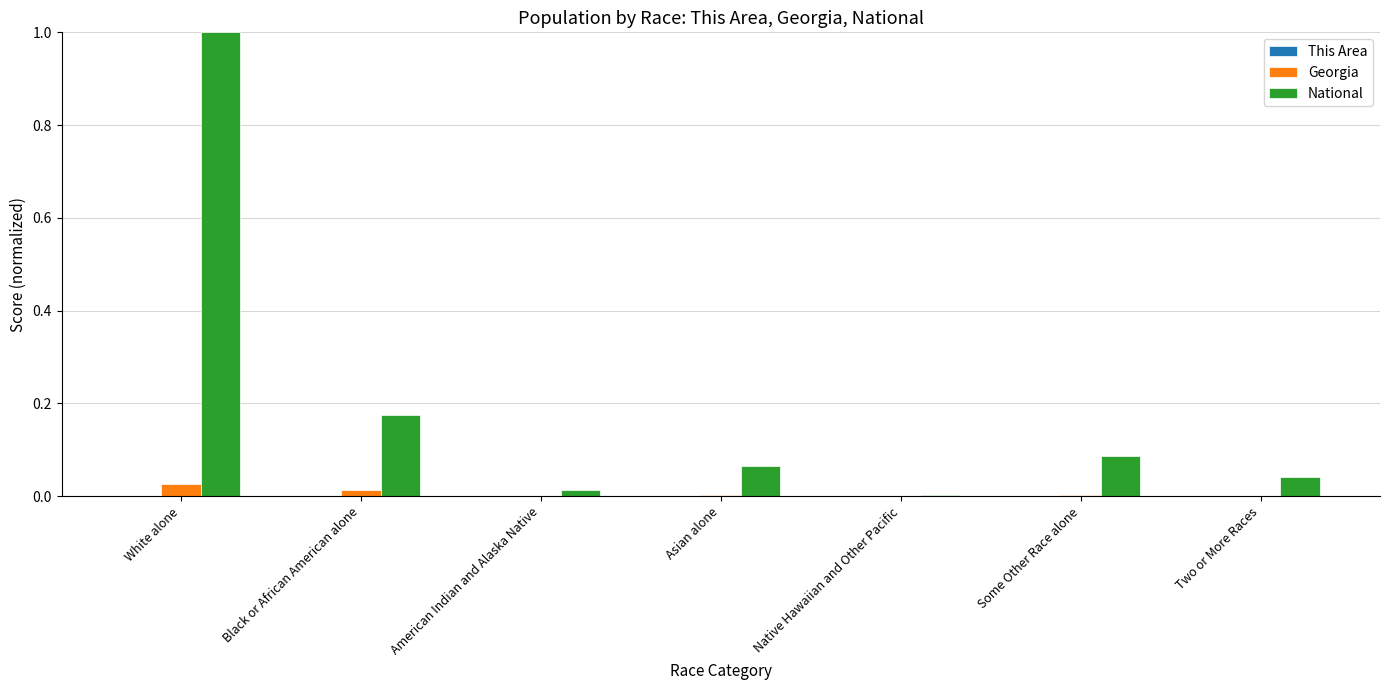

What is the total value across all series at White alone?

1.0